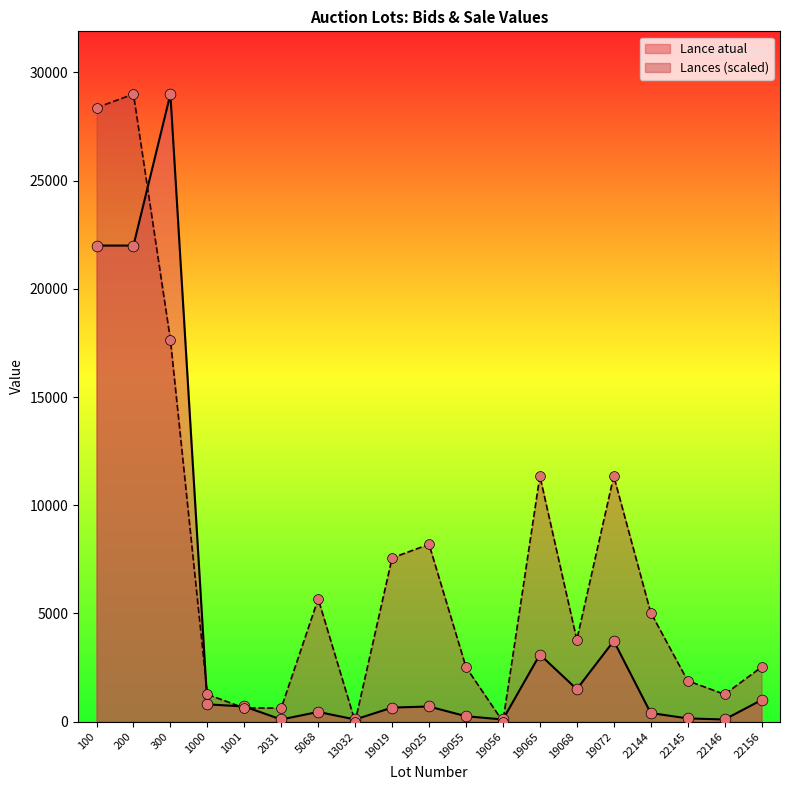

What are all the series names shown in the legend?

Lance atual, Lances (scaled)